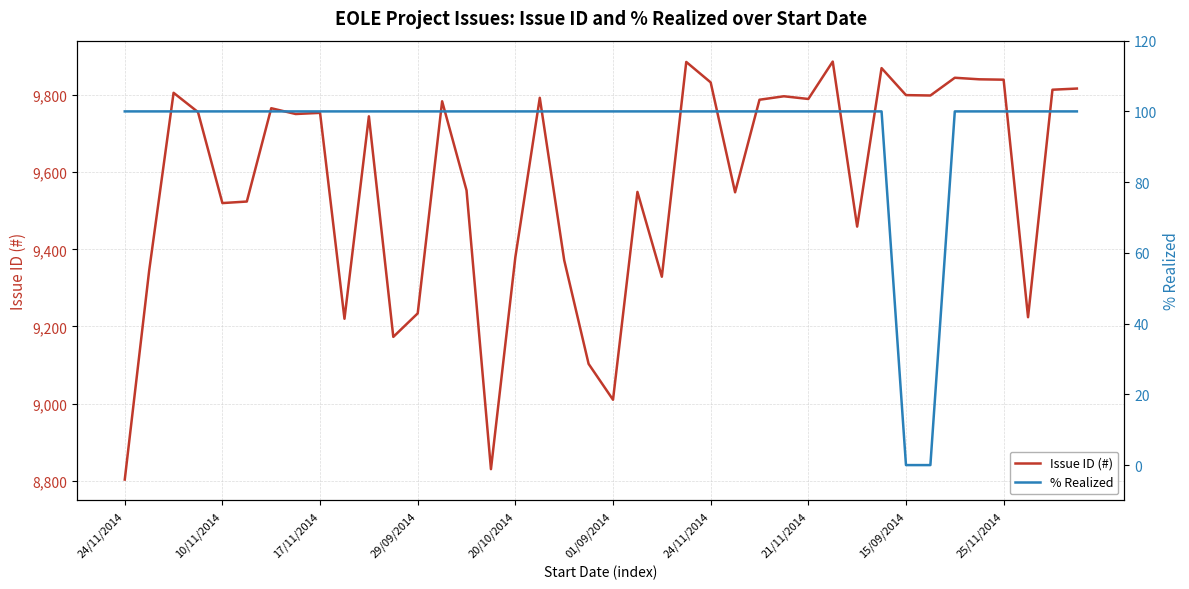

Is it true that Issue ID (#) equals 8803 at 24/11/2014?

True